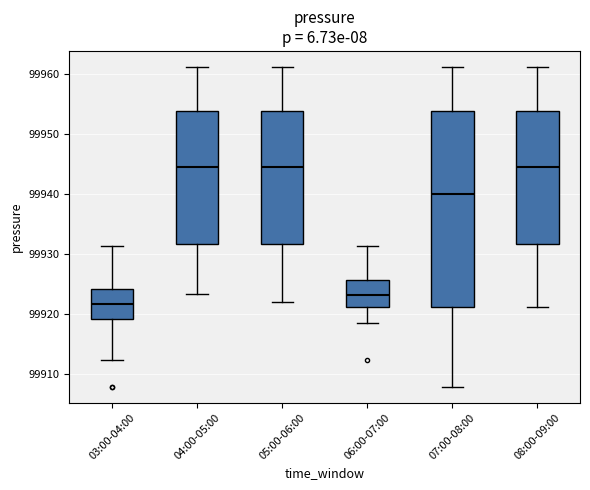

Reading left to right, transcribe this box plot: for each box, give where its median line is, the range the box spans, and where its two whiskers end, as read against the y-axis. The values are not printed on the chart, so give them approximately, as read against the axis.

03:00-04:00: median 99922, box 99919 to 99924, whiskers 99912 to 99931
04:00-05:00: median 99945, box 99932 to 99954, whiskers 99923 to 99961
05:00-06:00: median 99945, box 99932 to 99954, whiskers 99922 to 99961
06:00-07:00: median 99923, box 99921 to 99926, whiskers 99919 to 99931
07:00-08:00: median 99940, box 99921 to 99954, whiskers 99908 to 99961
08:00-09:00: median 99945, box 99932 to 99954, whiskers 99921 to 99961